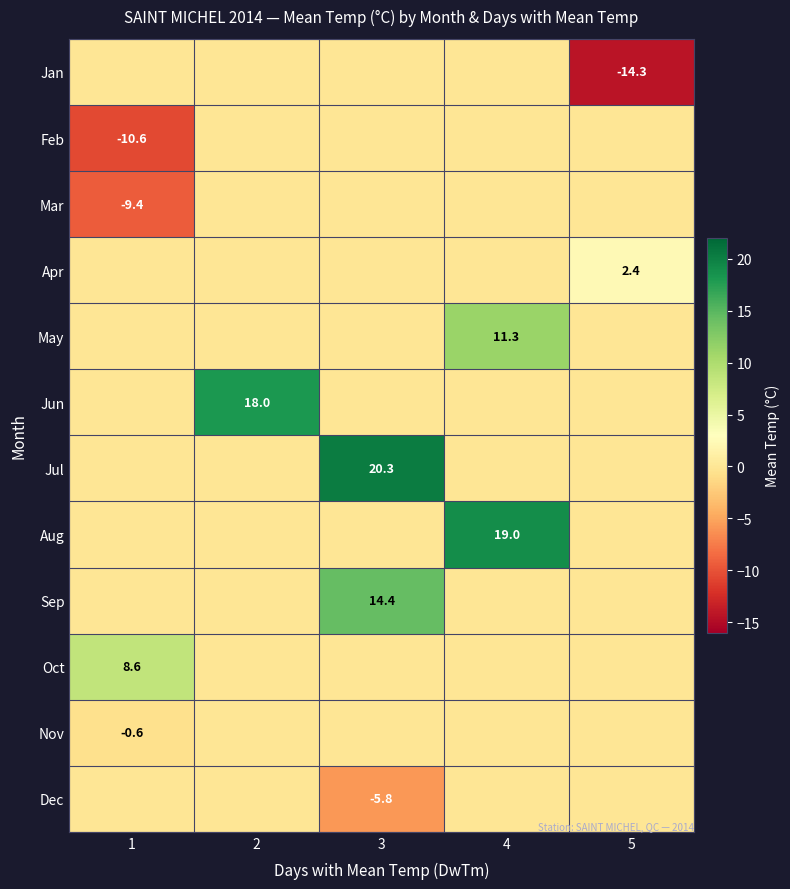

Between 2 and 4, which is larger?

2